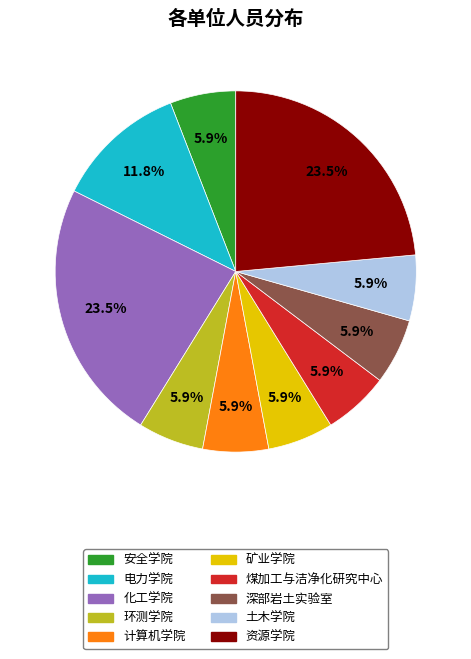

To the nearest percent, what percentage of the pie is 深部岩土实验室?

6%